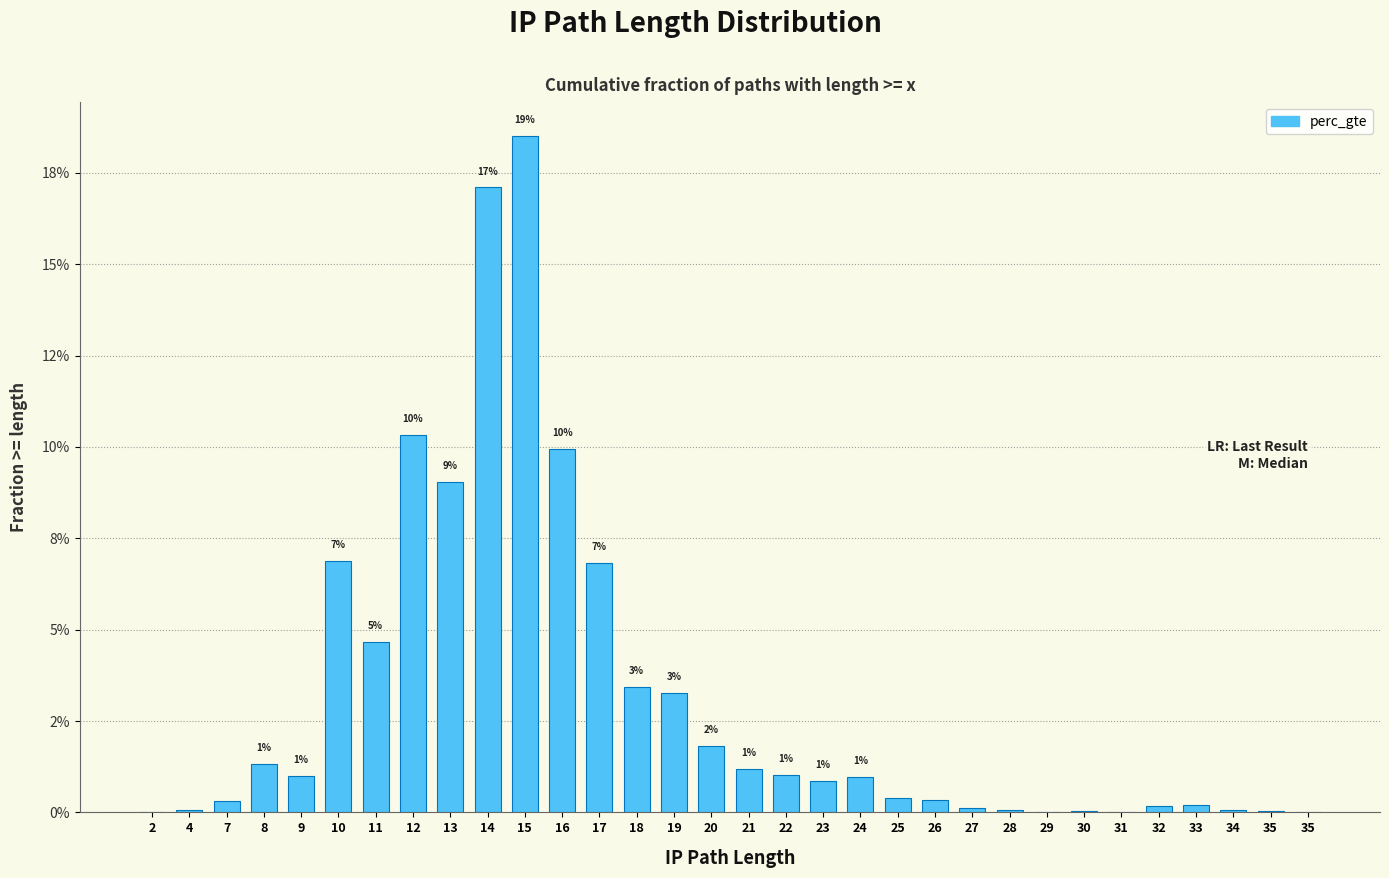

Are the bars horizontal?

No